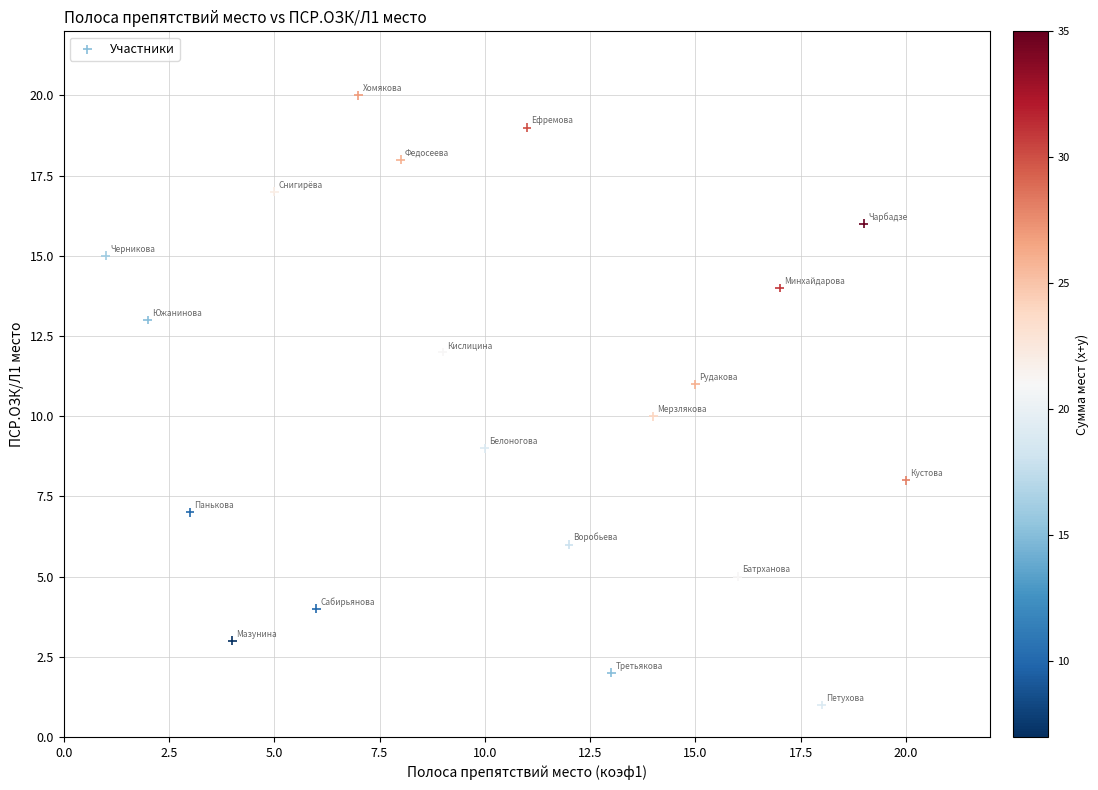

What is the range of Y values (max minus min)?

19